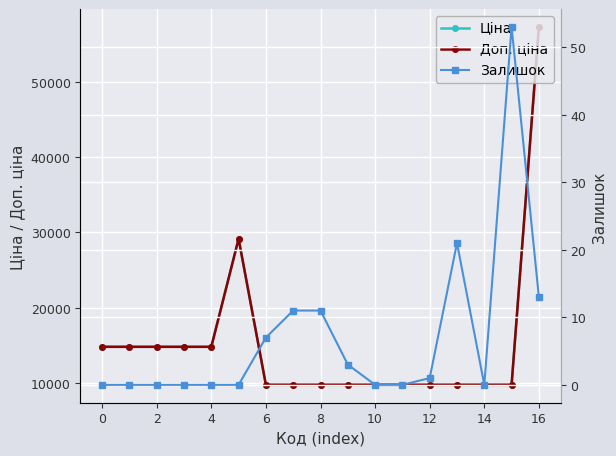

True or false: Ціна and Залишок cross at least once.

False